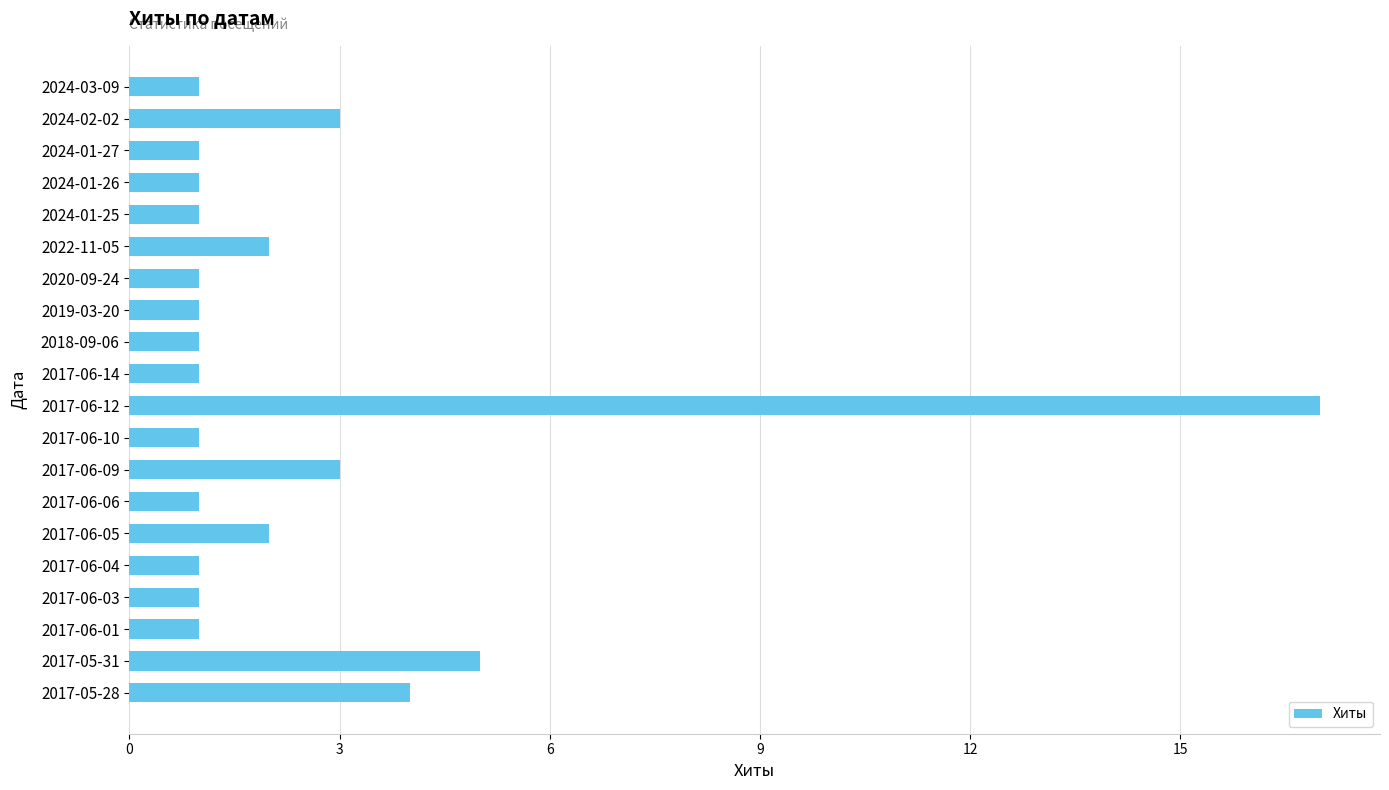

Reading top to bottom, what are all the values shown in this chart?

2024-03-09=1	2024-02-02=3	2024-01-27=1	2024-01-26=1	2024-01-25=1	2022-11-05=2	2020-09-24=1	2019-03-20=1	2018-09-06=1	2017-06-14=1	2017-06-12=17	2017-06-10=1	2017-06-09=3	2017-06-06=1	2017-06-05=2	2017-06-04=1	2017-06-03=1	2017-06-01=1	2017-05-31=5	2017-05-28=4